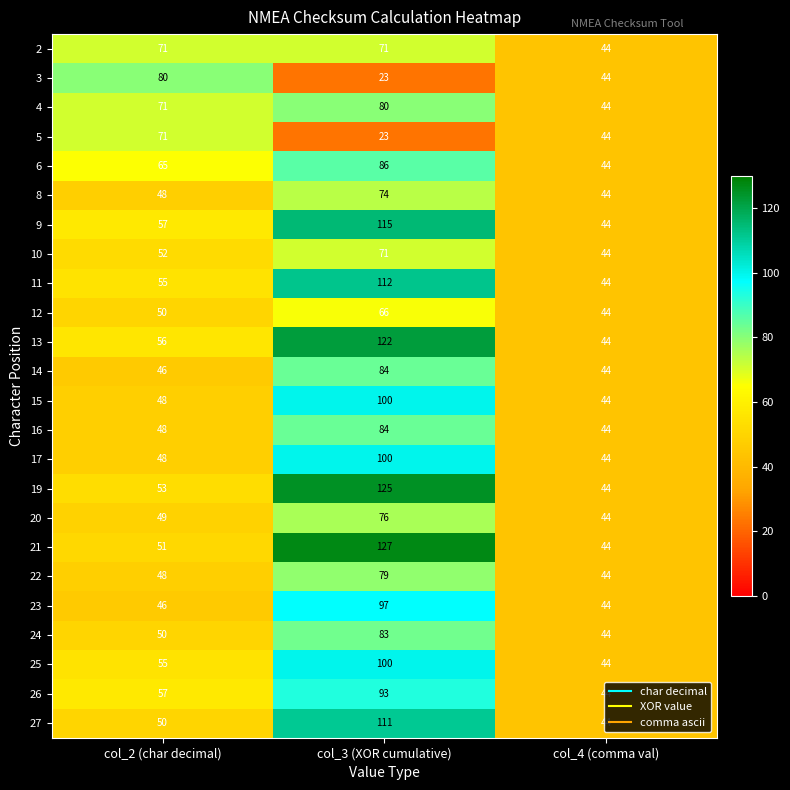

The 3 series shows 6 at col_3 (XOR cumulative). True or false?

False